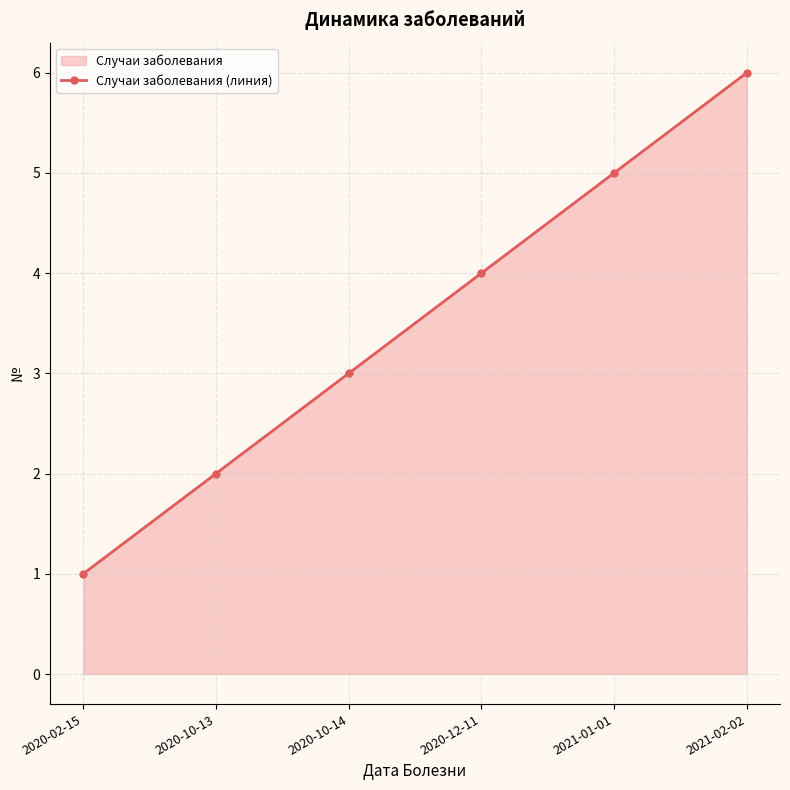

Does the chart display data point markers on the line(s)?

Yes